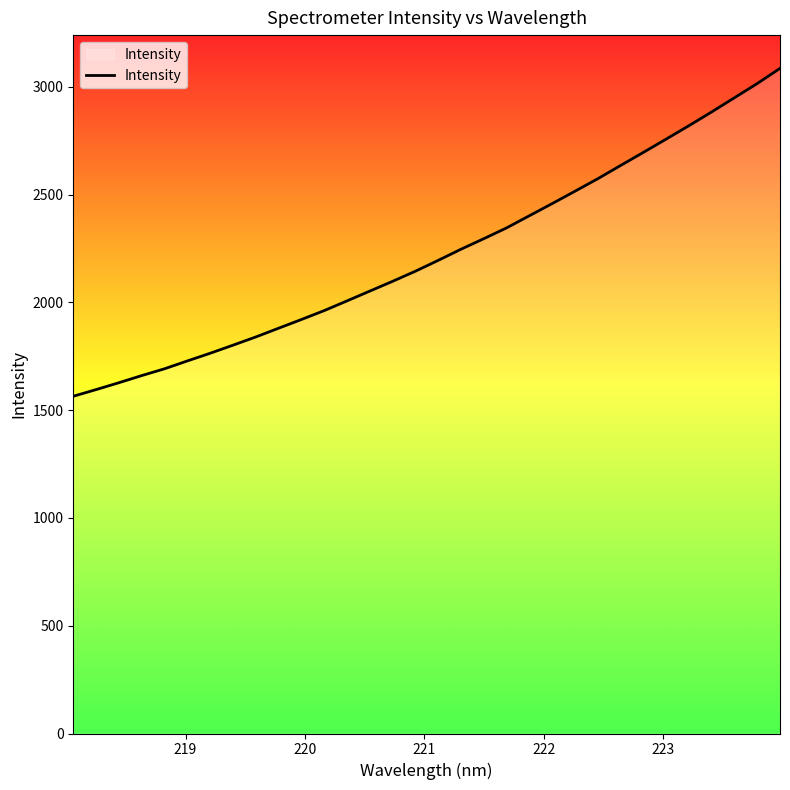

What is the smallest value displayed?

1564.3